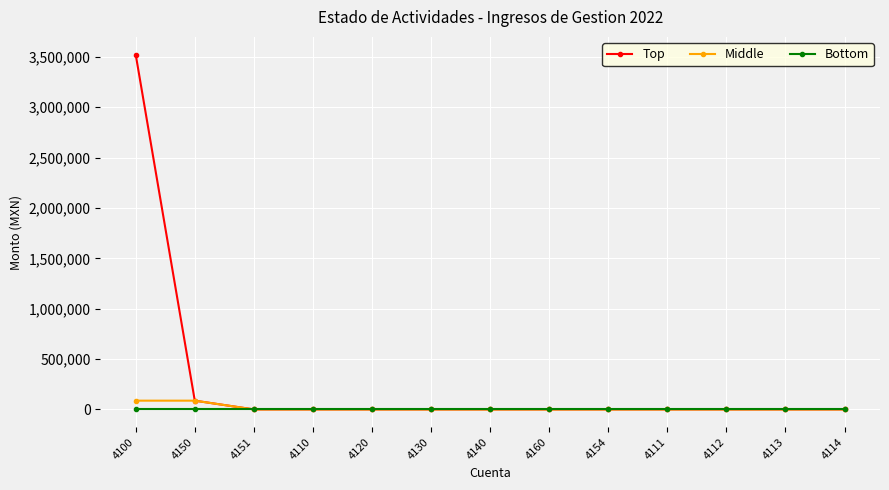

Rank the series by their maximum value, from lowest to highest.

Bottom, Middle, Top